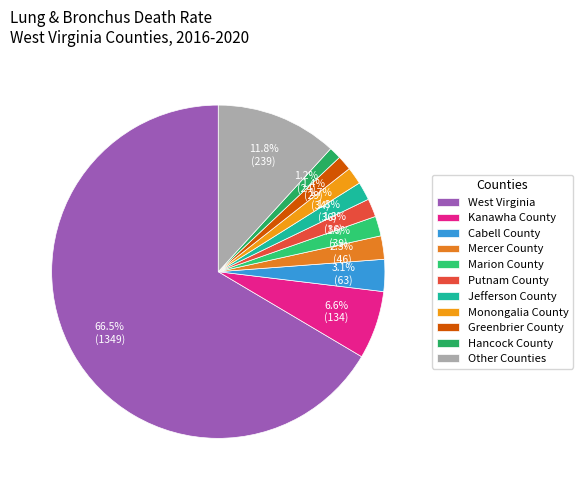

Which category accounts for the majority?

West Virginia